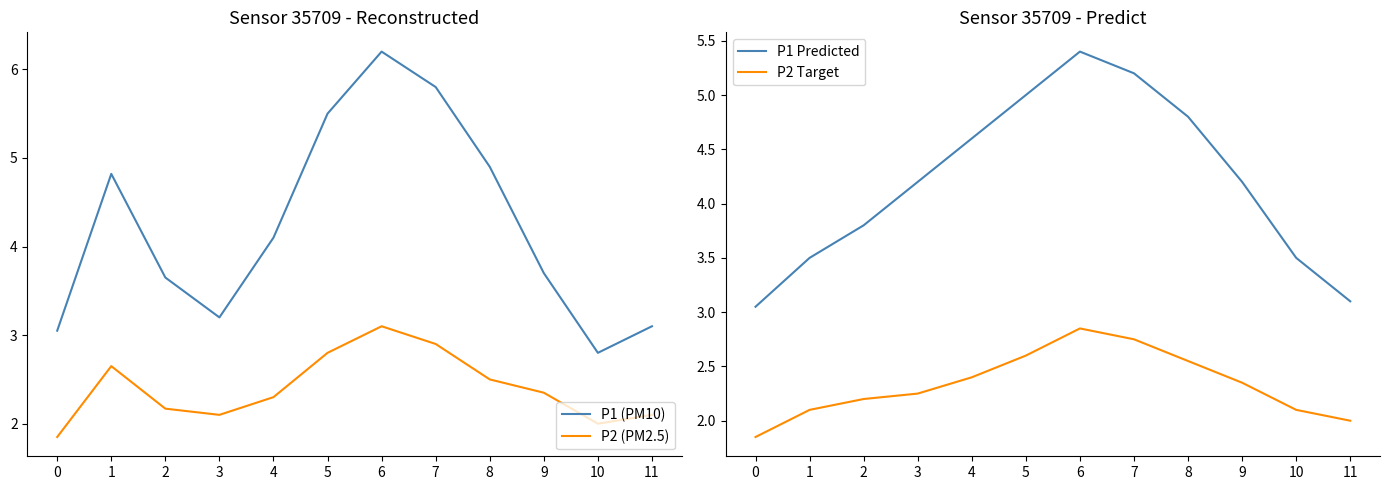

Reading right to left, extract all data points from this chart.

P1 (PM10): 3.1	2.8	3.7	4.9	5.8	6.2	5.5	4.1	3.2	3.6	4.8	3.0
P2 (PM2.5): 2.1	2.0	2.4	2.5	2.9	3.1	2.8	2.3	2.1	2.2	2.6	1.9
P1 Predicted: 3.1	3.5	4.2	4.8	5.2	5.4	5.0	4.6	4.2	3.8	3.5	3.0
P2 Target: 2.0	2.1	2.4	2.5	2.8	2.9	2.6	2.4	2.2	2.2	2.1	1.9